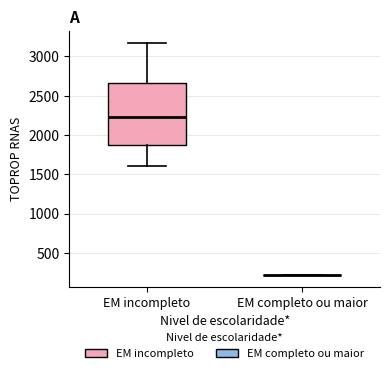

Reading left to right, read every box against the y-axis: the position of its median line, the range the box covers, and the ends of its whiskers. The values are not printed on the chart, so give them approximately, as read against the axis.

EM incompleto: median 2250, box 1900 to 2650, whiskers 1600 to 3200
EM completo ou maior: box collapsed to a line at 200, whiskers 200 to 200